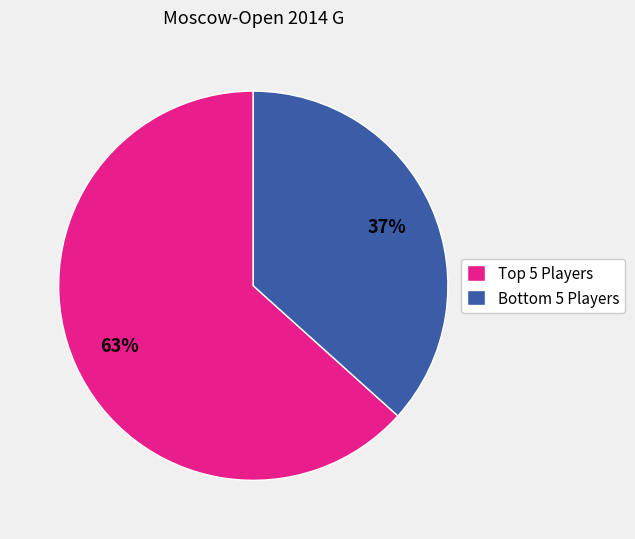

What is the majority slice?

Top 5 Players